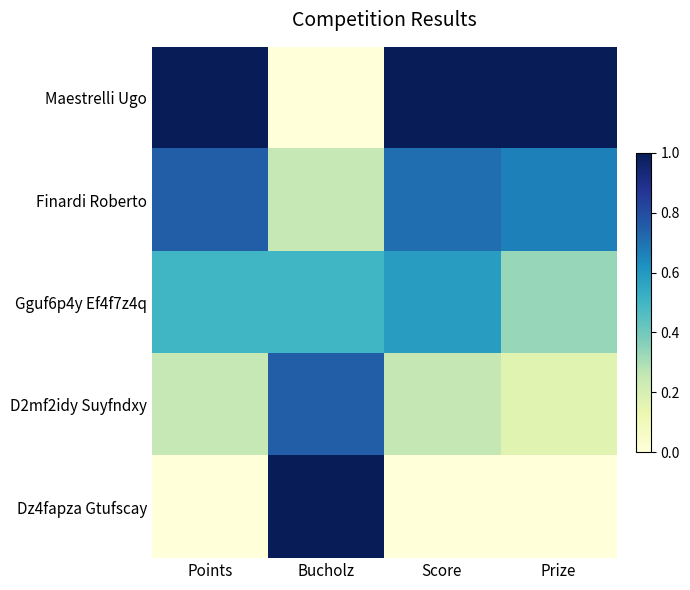

Which series has the largest range (max minus min)?

Maestrelli Ugo